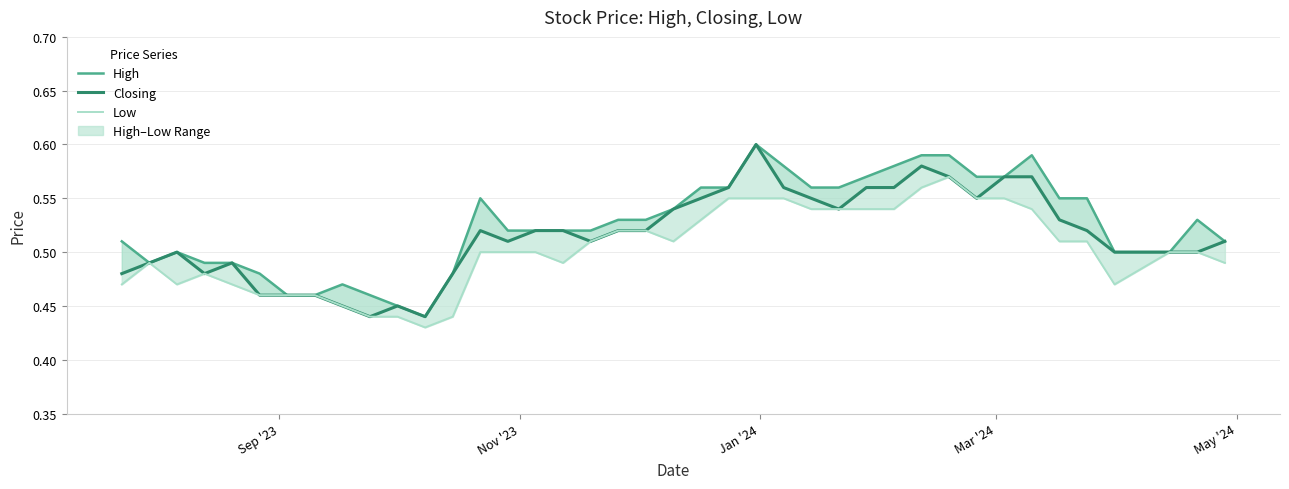

True or false: High has a value of 0.9 at 38.

False